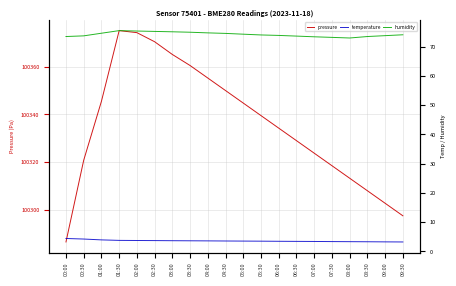

What are all the series names shown in the legend?

pressure, temperature, humidity